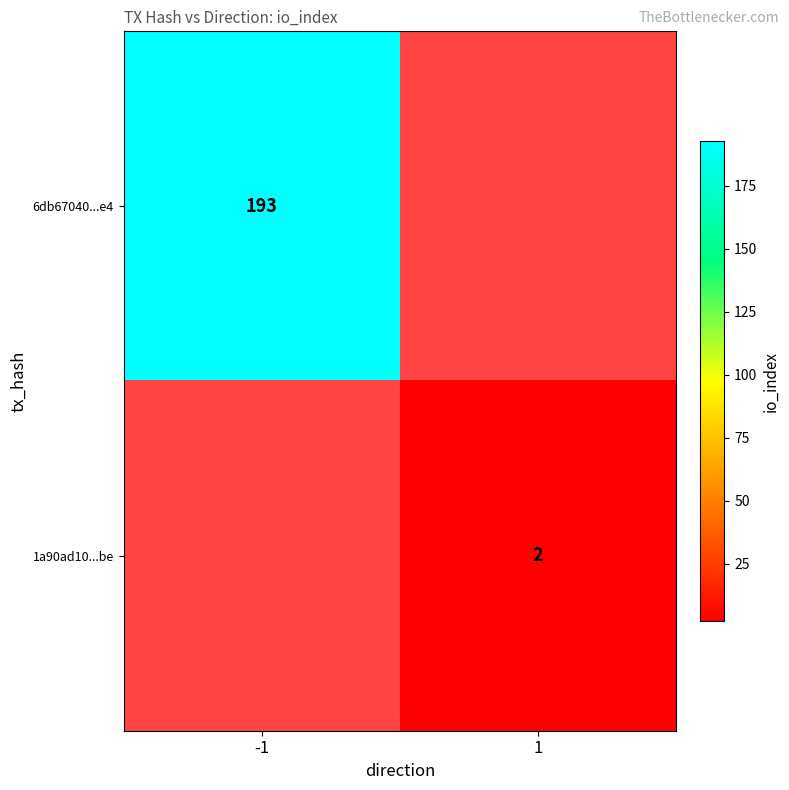

At which category does the chart reach its peak across all series?

-1